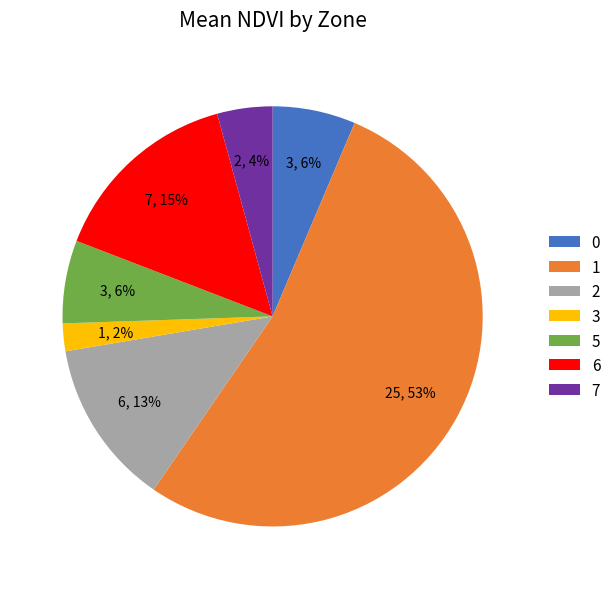

Count the number of slices in the pie.

7